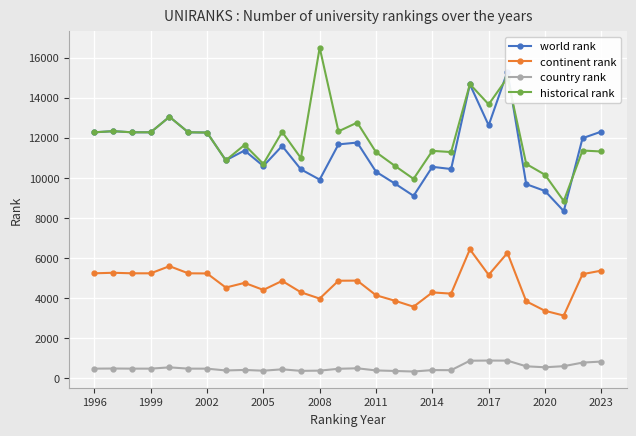

True or false: country rank has more than 1 interior local peaks.

True